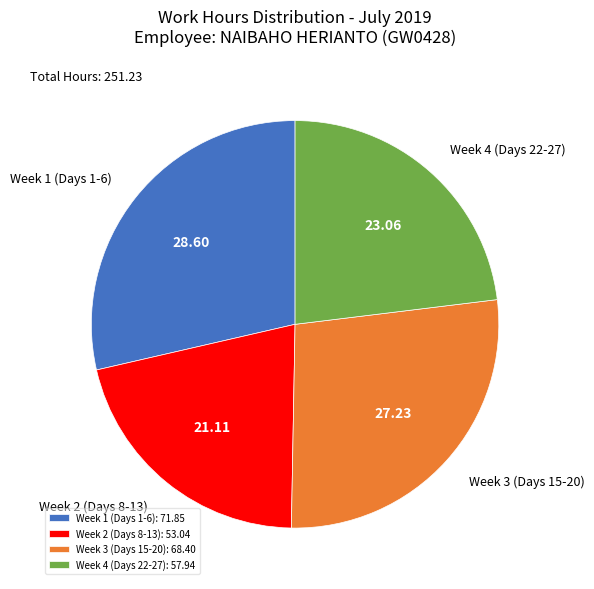

Which slice is the smallest?

Week 2 (Days 8-13): 53.04